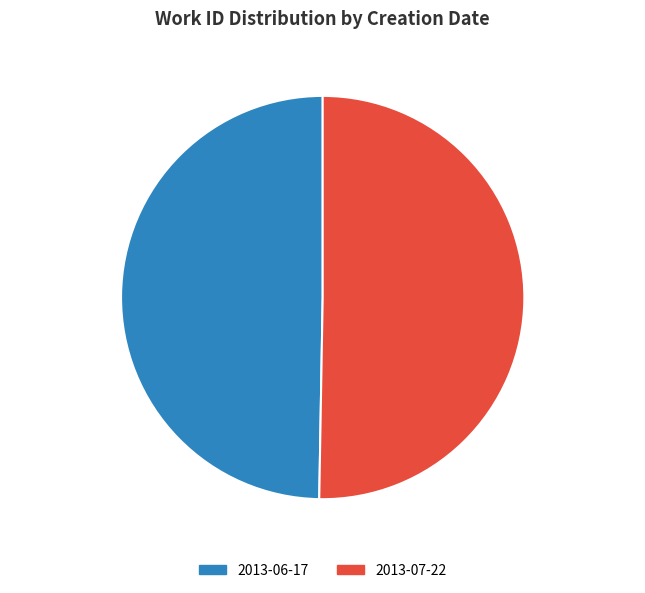

The 2013-07-22 slice represents 50% of the pie. True or false?

True